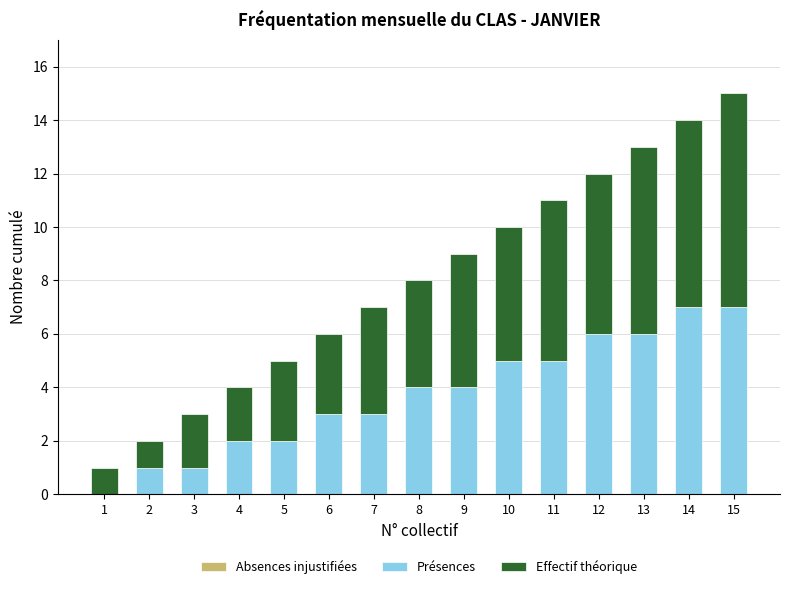

Is it true that Présences equals 1 at 3?

True